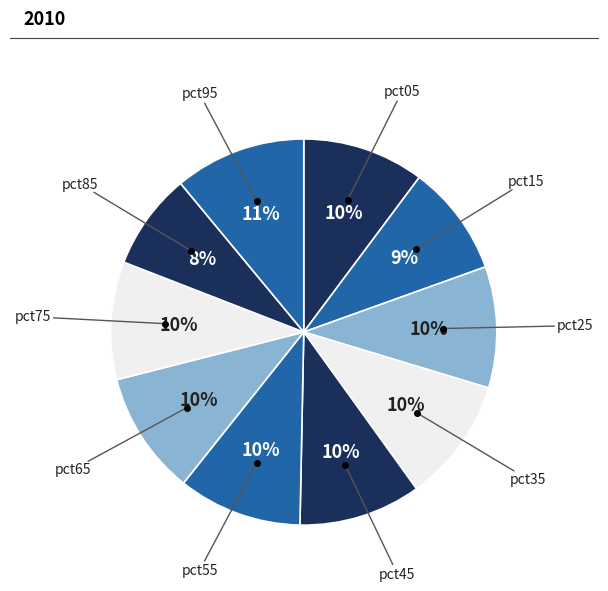

Count the number of slices in the pie.

10